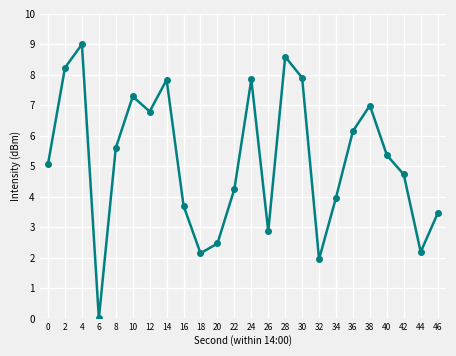

How many values are below 5?

11